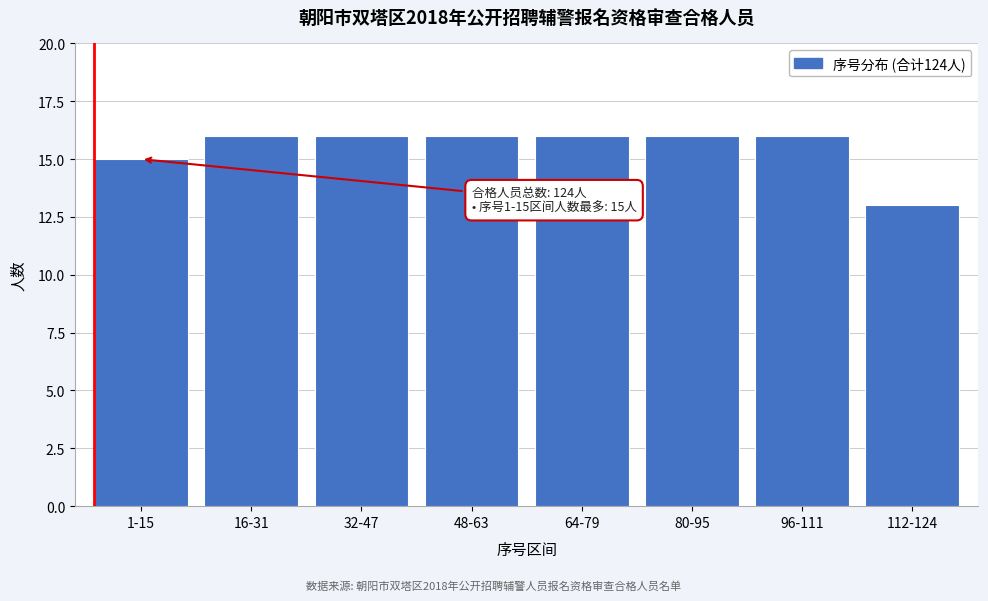

Reading left to right, extract all data points from this chart.

15	16	16	16	16	16	16	13